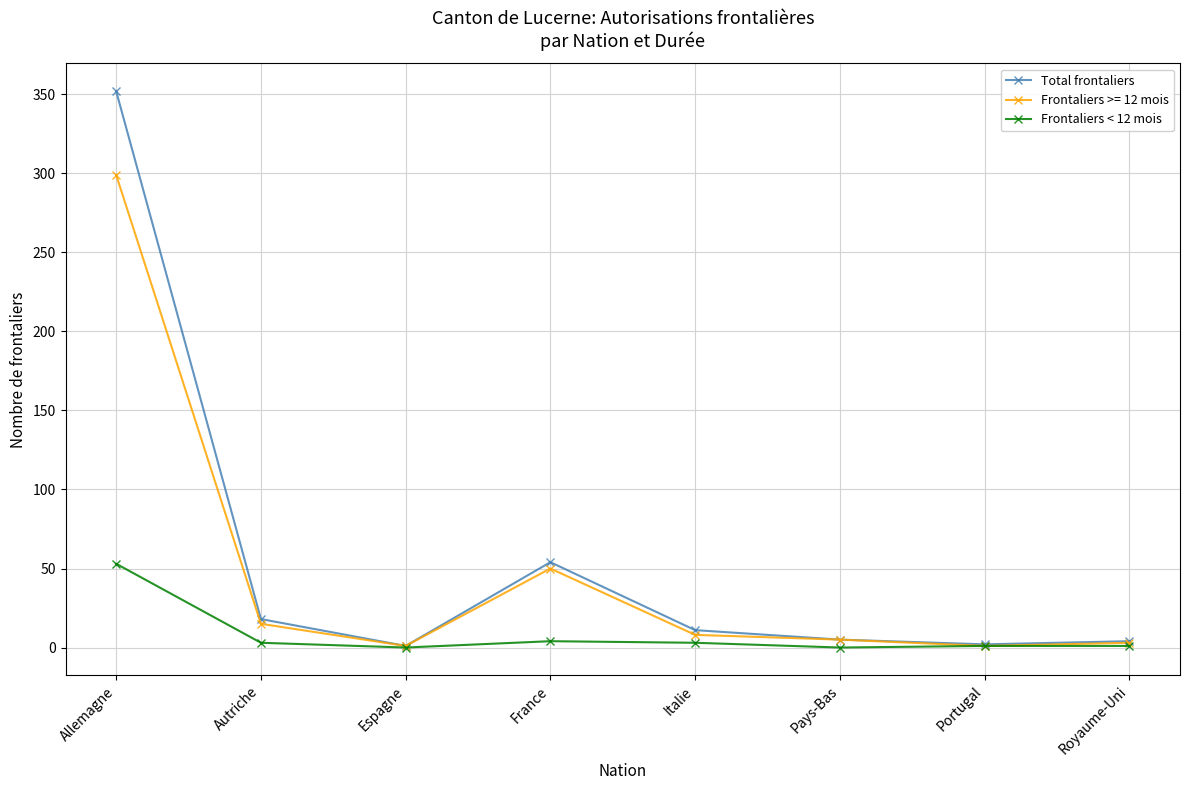

At which category is the sum across all series the highest?

Allemagne